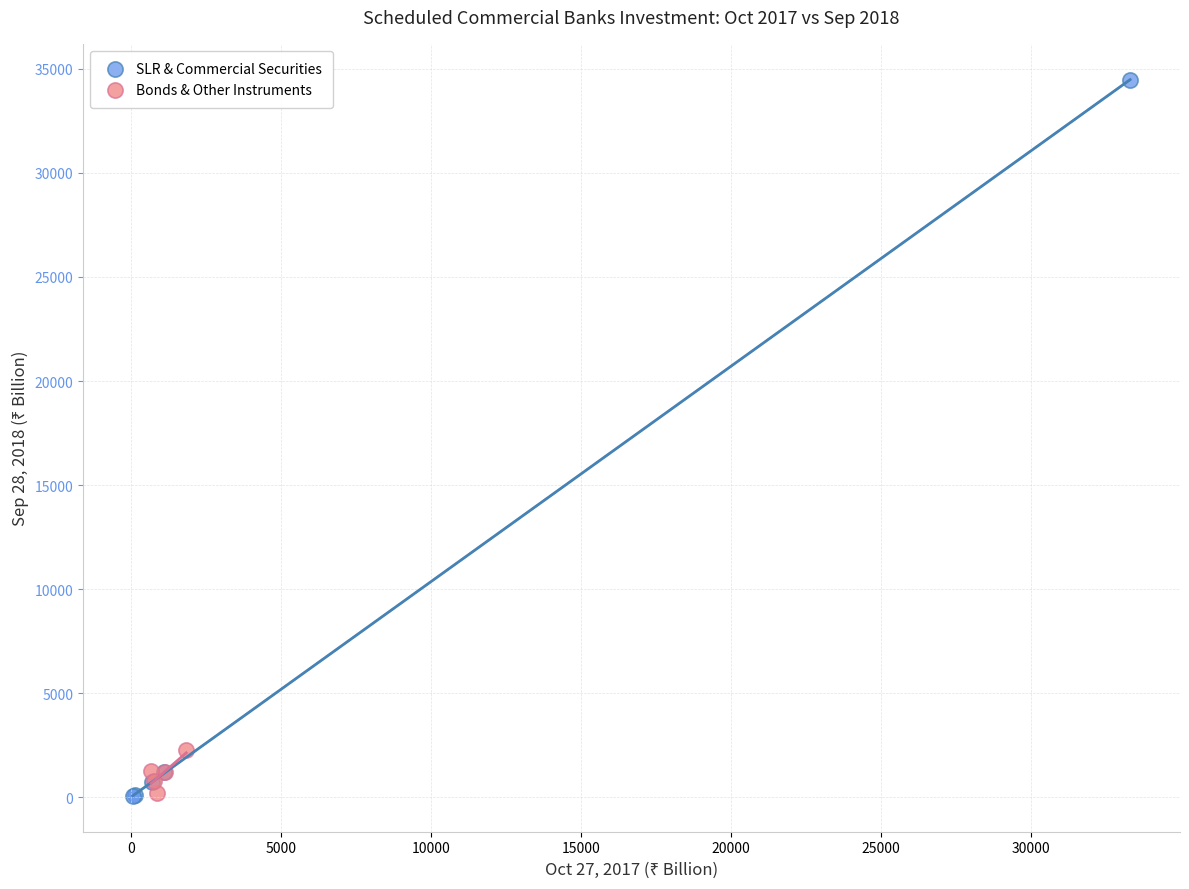

Which series has the largest Y range (max minus min)?

SLR & Commercial Securities